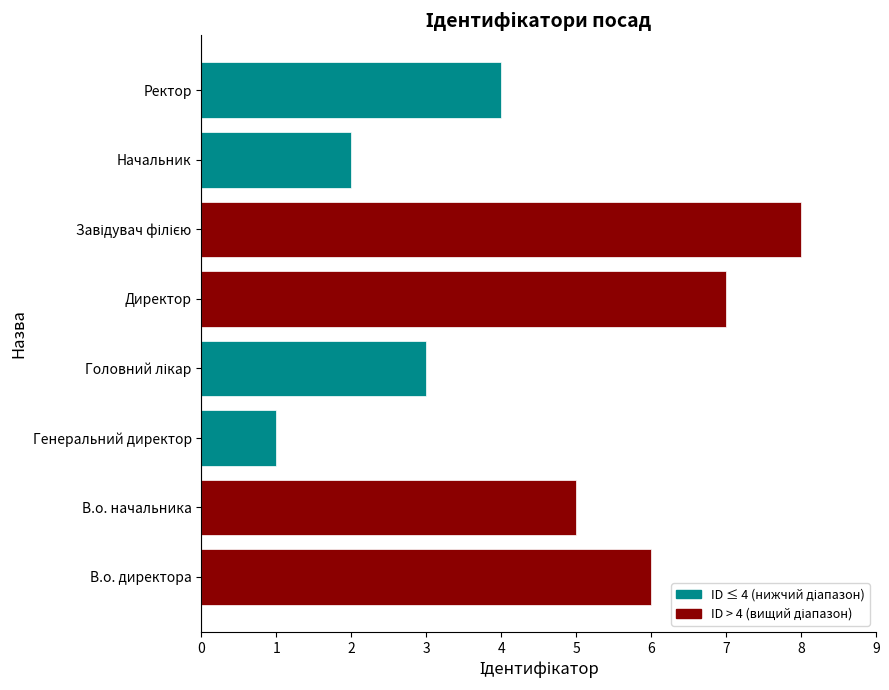

What is the change in value from Генеральний директор to Директор?

+6